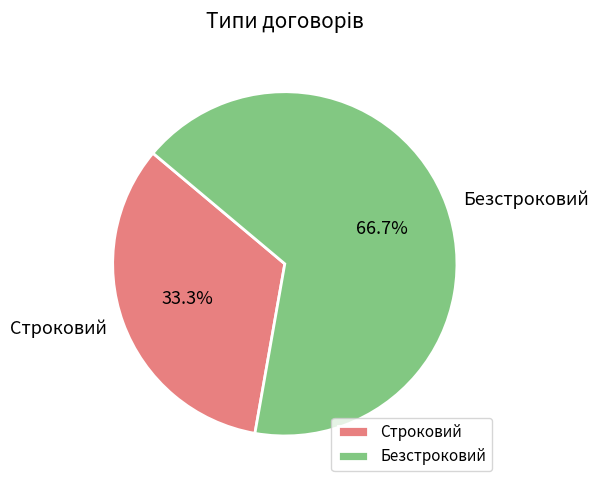

To the nearest percent, what is the difference between the Строковий and Безстроковий slice percentages?

33%